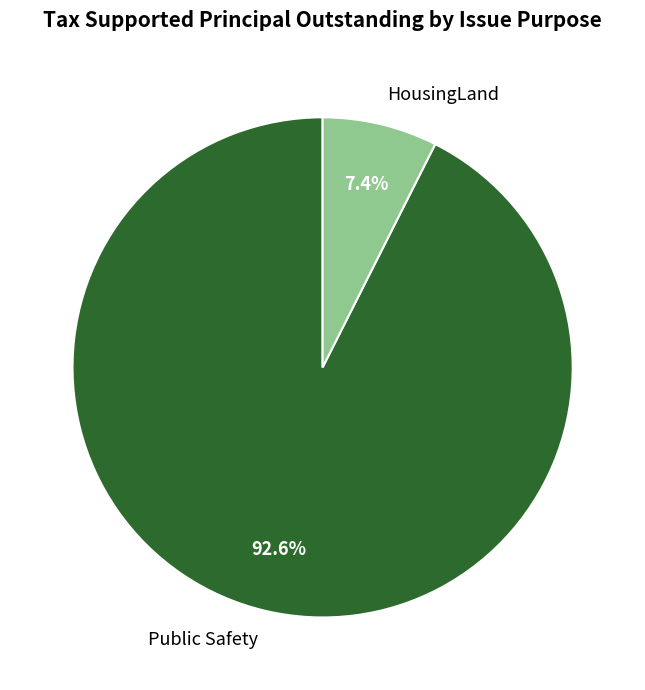

To the nearest percent, what is the difference between the largest and smallest slice percentages?

85%